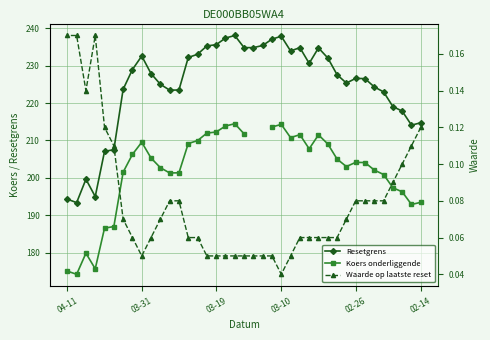

The Resetgrens series shows 226.6 at 02-26. True or false?

True